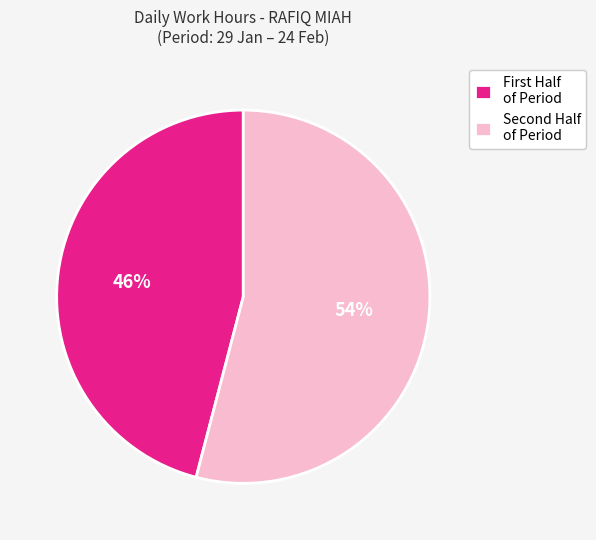

To the nearest percent, what is the difference between the largest and smallest slice percentages?

8%